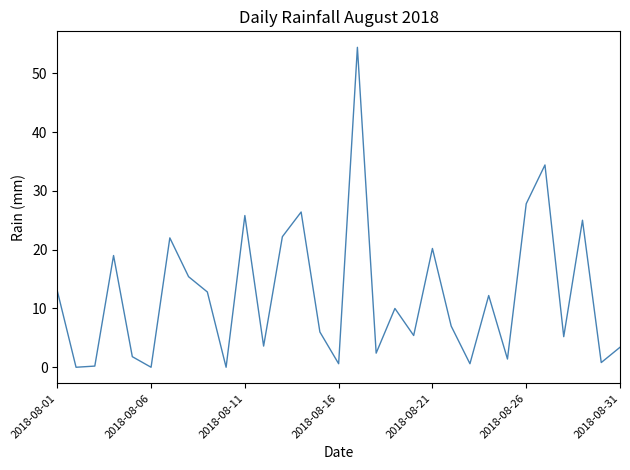

How many interior local valleys (lower than both neighbors) does the data have?

11